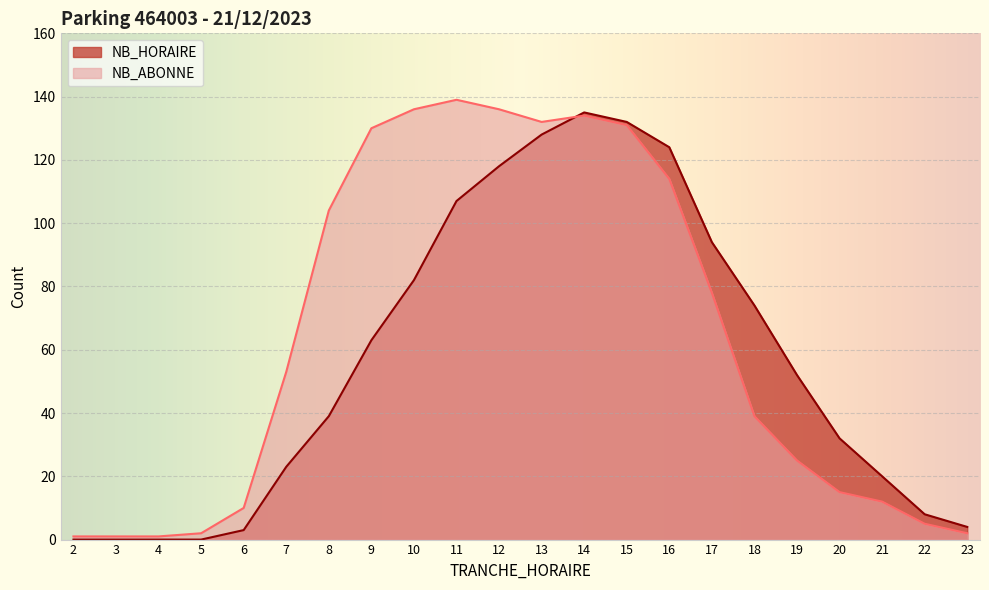

At which category is the sum across all series the highest?

14